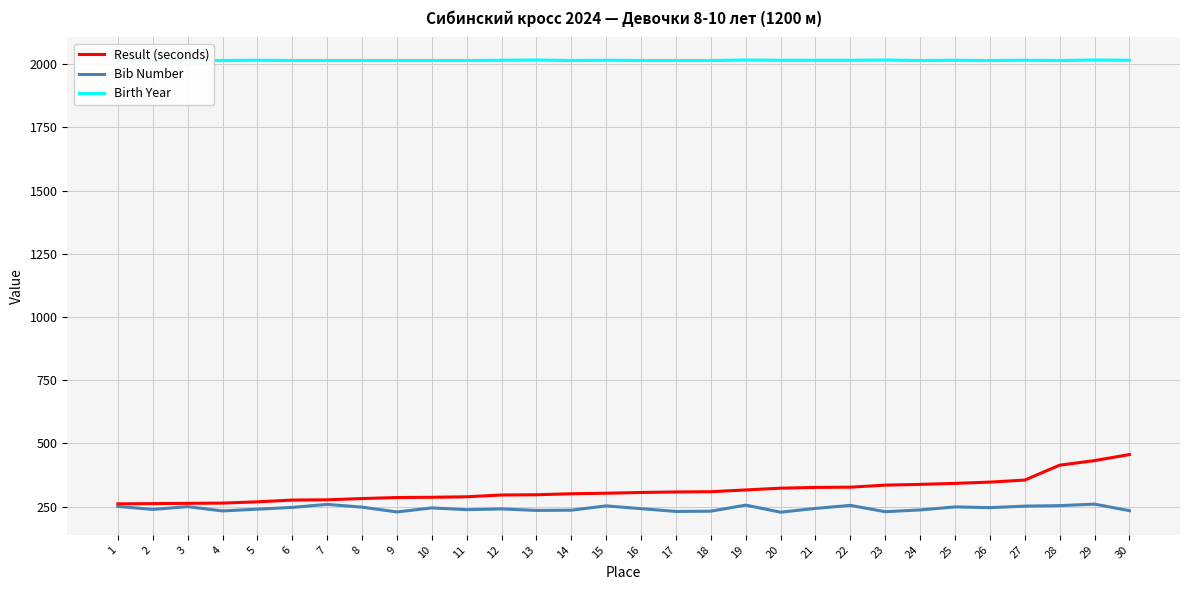

Does the chart display data point markers on the line(s)?

No